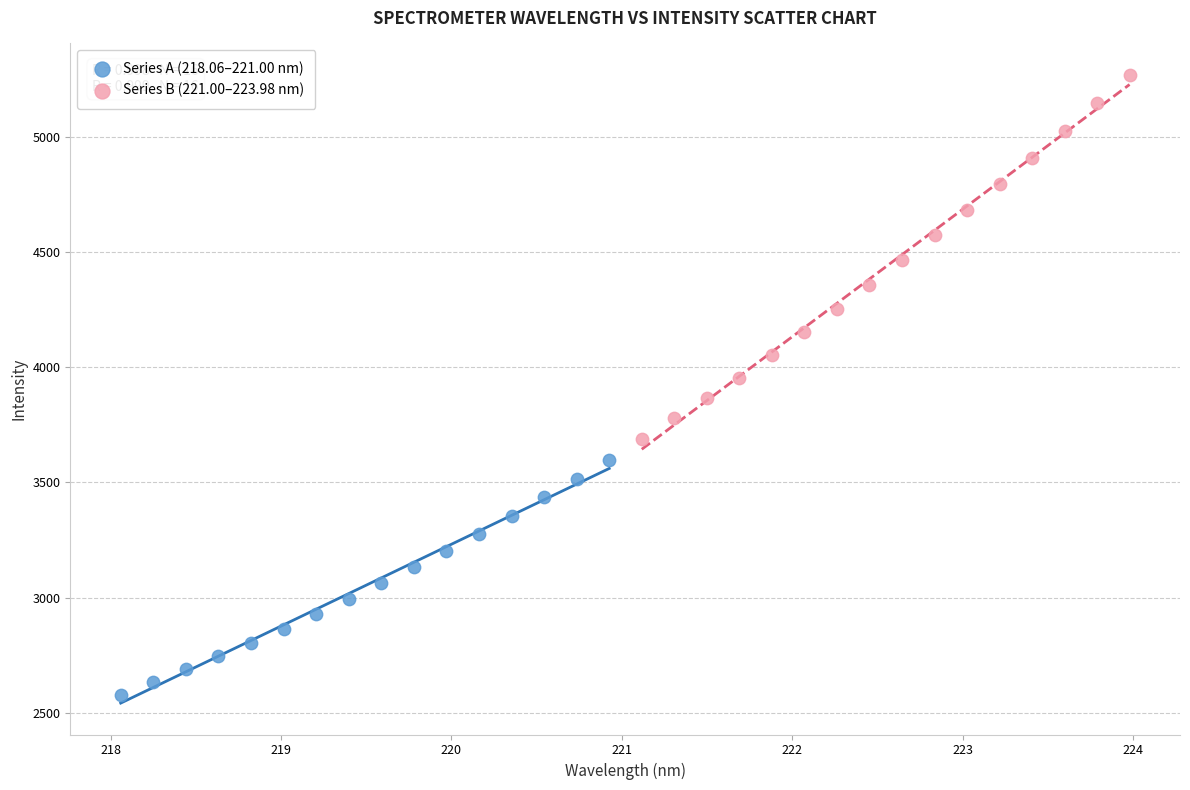

Which series has the widest spread of Y values?

Series B (221.00–223.98 nm)